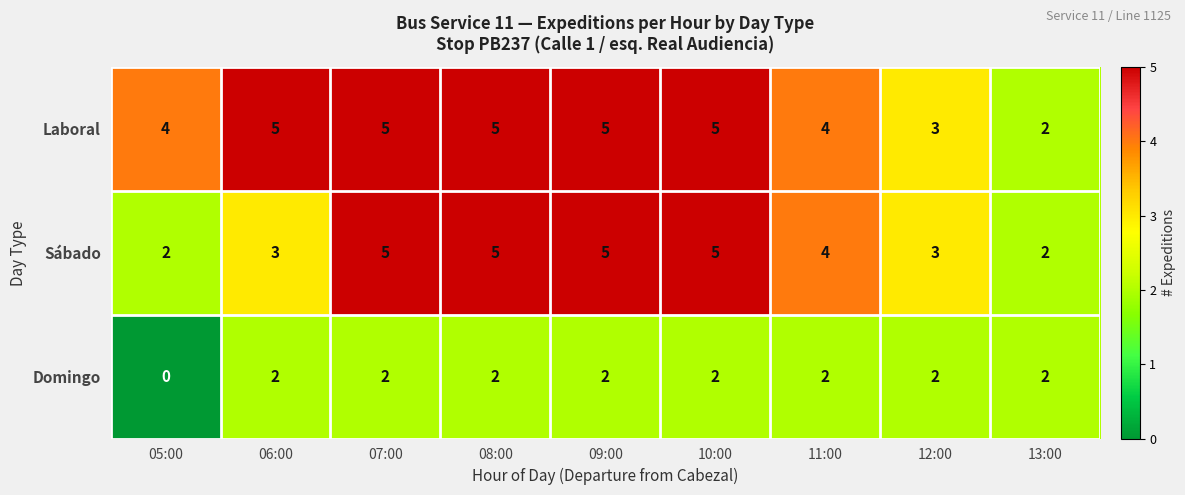

Is it true that Laboral equals 5 at 10:00?

True